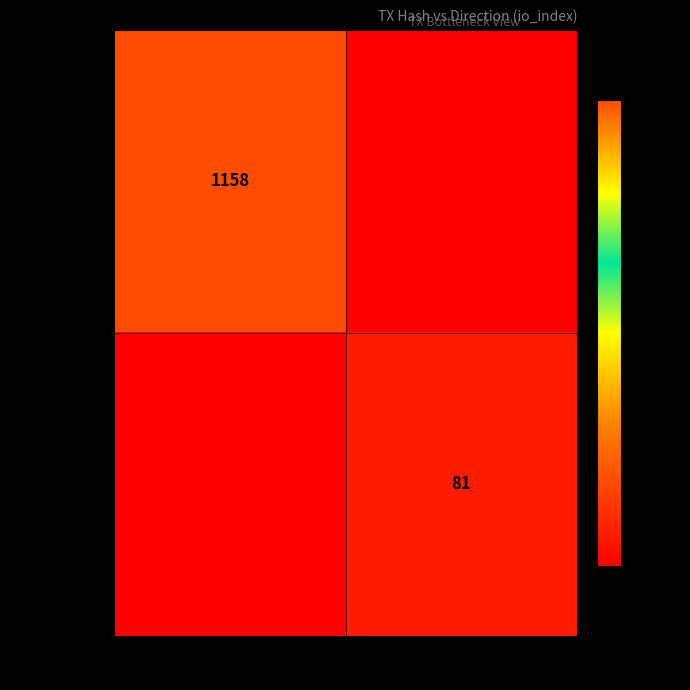

The value of f08de6e3b27b... at 1 is 81. True or false?

True